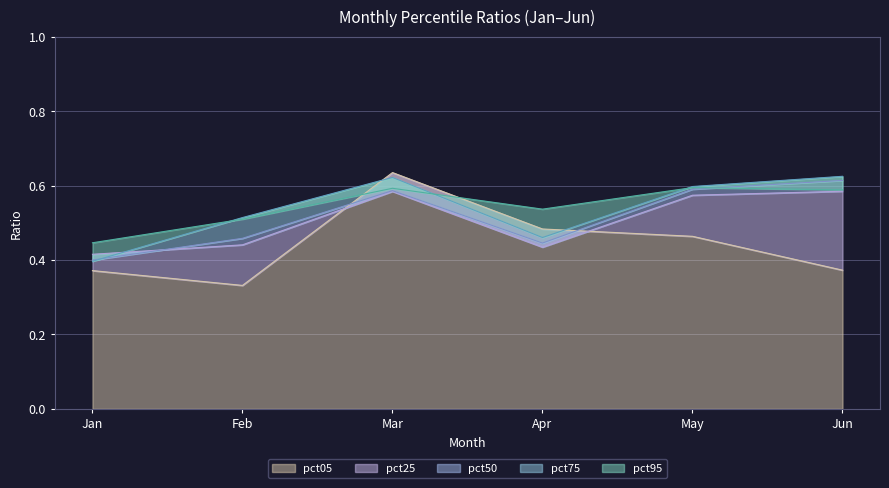

Does the chart have visible grid lines?

Yes